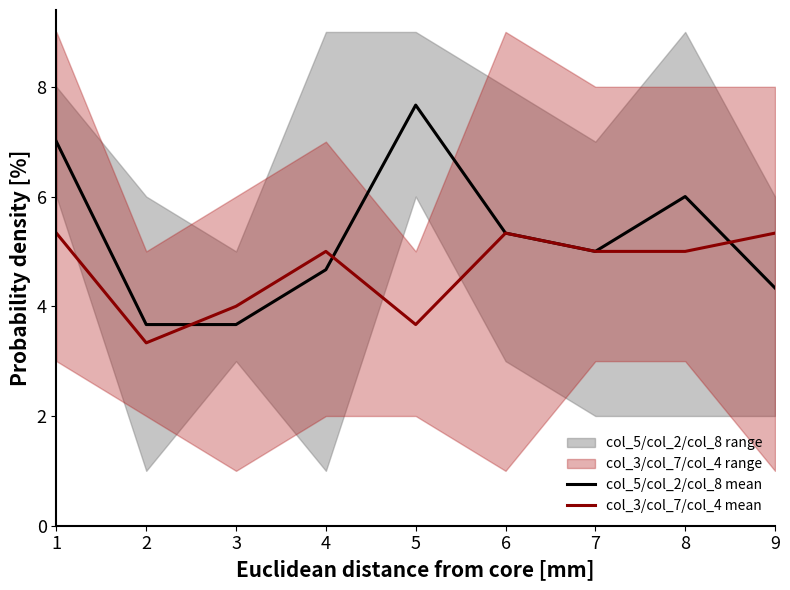

How many lines are shown in the chart?

2